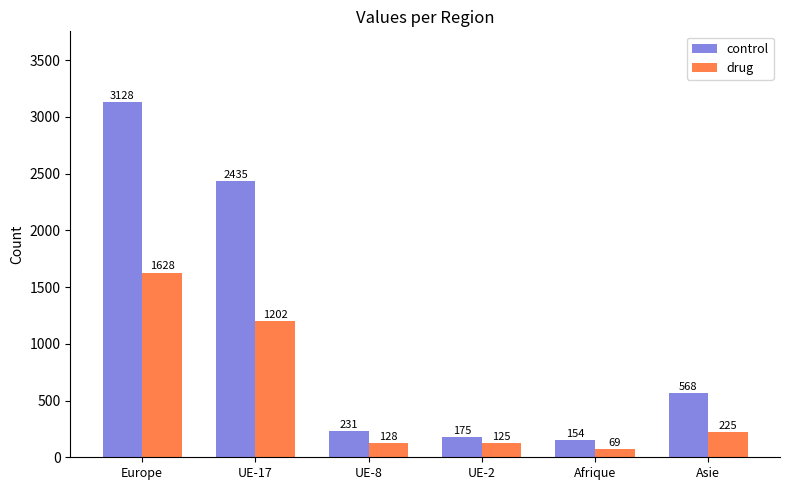

What is the total value across all series at UE-8?

359